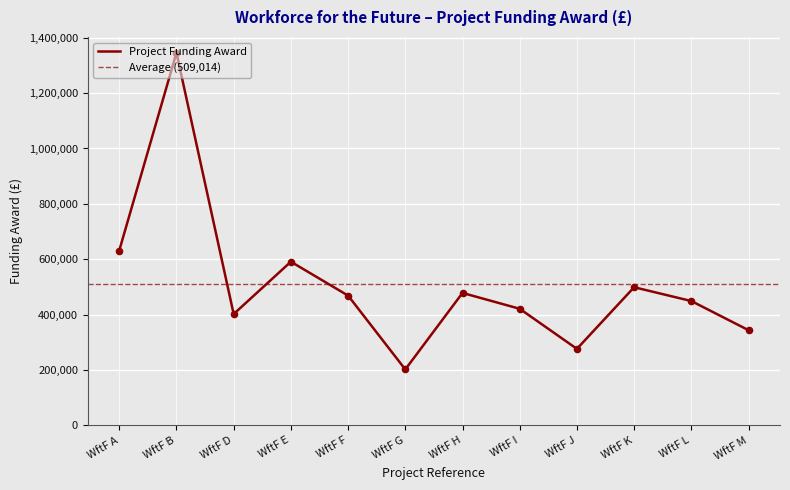

Which has a higher value, WftF F or WftF A?

WftF A